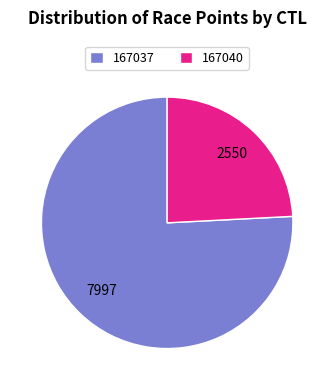

Rank the categories by value from lowest to highest.

167040, 167037